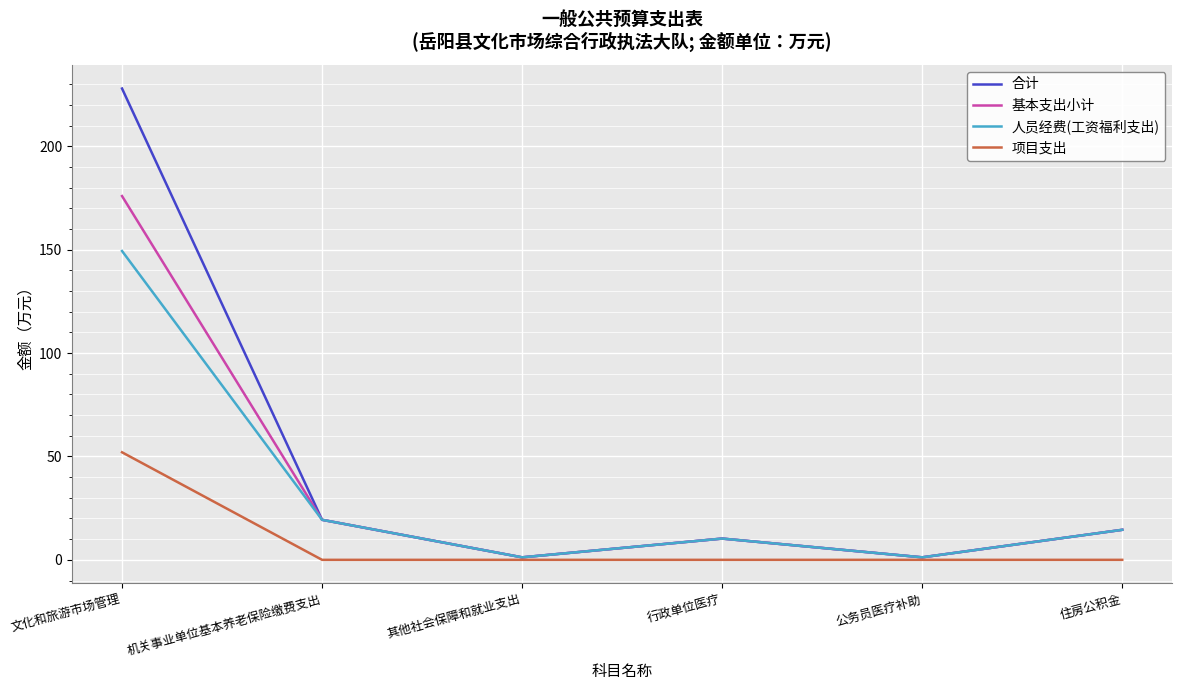

At which category is the sum across all series the highest?

文化和旅游市场管理